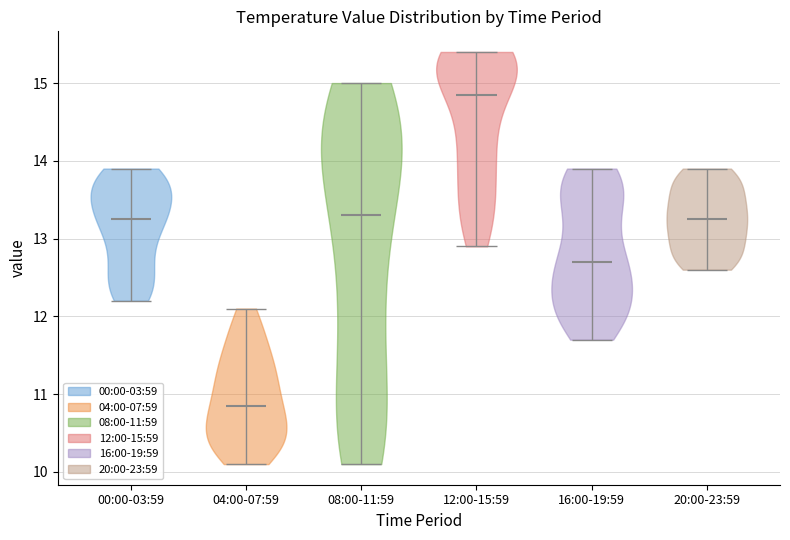

Which violin has the highest median line?

12:00-15:59